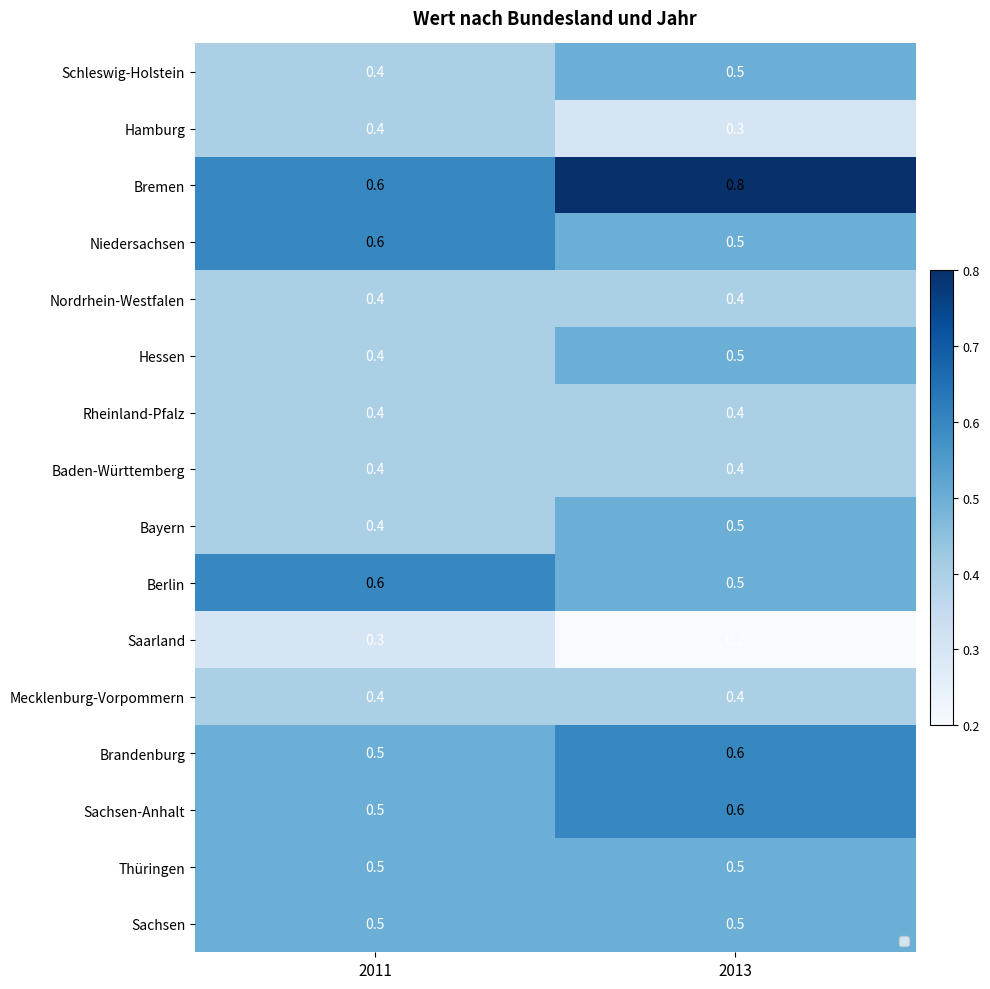

The value of Schleswig-Holstein at 2011 is 0.6. True or false?

False